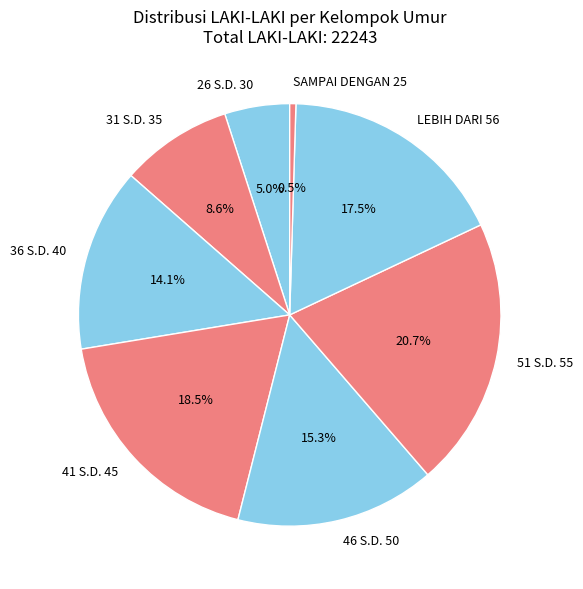

What percentage is NOT represented by 51 S.D. 55?

79.3%